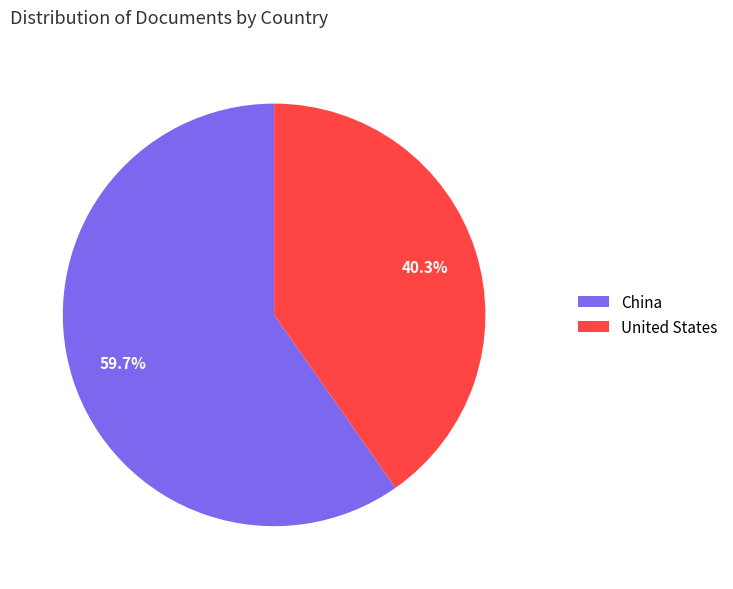

What is the ratio of the value at China to the value at United States?

1.5